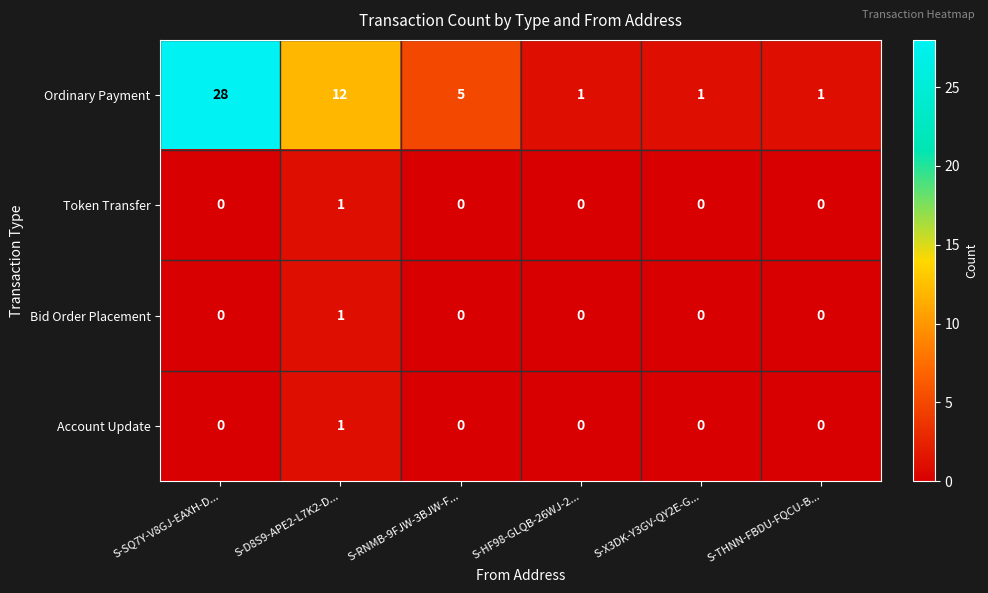

Which series has the largest total across all categories?

Ordinary Payment